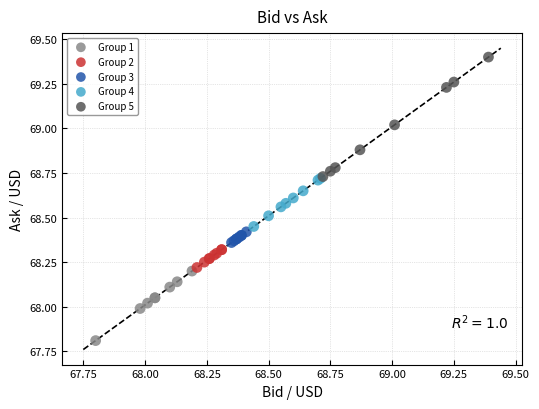

What are all the series names shown in the legend?

Group 1, Group 2, Group 3, Group 4, Group 5